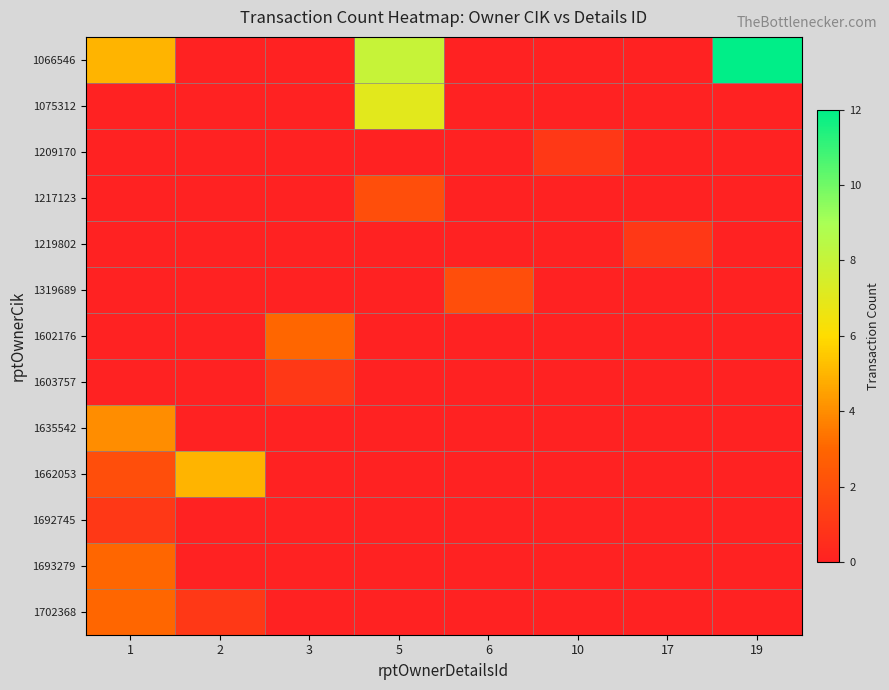

Reading left to right, list all the values displayed in this chart.

1066546: 1=5	2=0	3=0	5=8	6=0	10=0	17=0	19=12
1075312: 1=0	2=0	3=0	5=7	6=0	10=0	17=0	19=0
1209170: 1=0	2=0	3=0	5=0	6=0	10=1	17=0	19=0
1217123: 1=0	2=0	3=0	5=2	6=0	10=0	17=0	19=0
1219802: 1=0	2=0	3=0	5=0	6=0	10=0	17=1	19=0
1319689: 1=0	2=0	3=0	5=0	6=2	10=0	17=0	19=0
1602176: 1=0	2=0	3=3	5=0	6=0	10=0	17=0	19=0
1603757: 1=0	2=0	3=1	5=0	6=0	10=0	17=0	19=0
1635542: 1=4	2=0	3=0	5=0	6=0	10=0	17=0	19=0
1662053: 1=2	2=5	3=0	5=0	6=0	10=0	17=0	19=0
1692745: 1=1	2=0	3=0	5=0	6=0	10=0	17=0	19=0
1693279: 1=3	2=0	3=0	5=0	6=0	10=0	17=0	19=0
1702368: 1=3	2=1	3=0	5=0	6=0	10=0	17=0	19=0